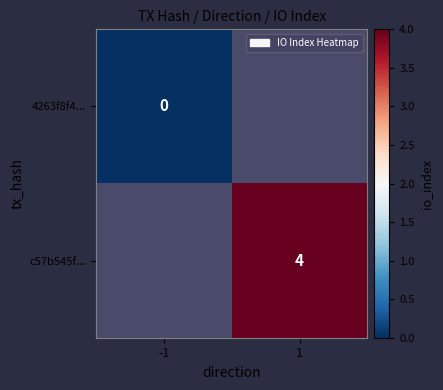

True or false: c57b545f... has a value of 5.5 at 1.

False